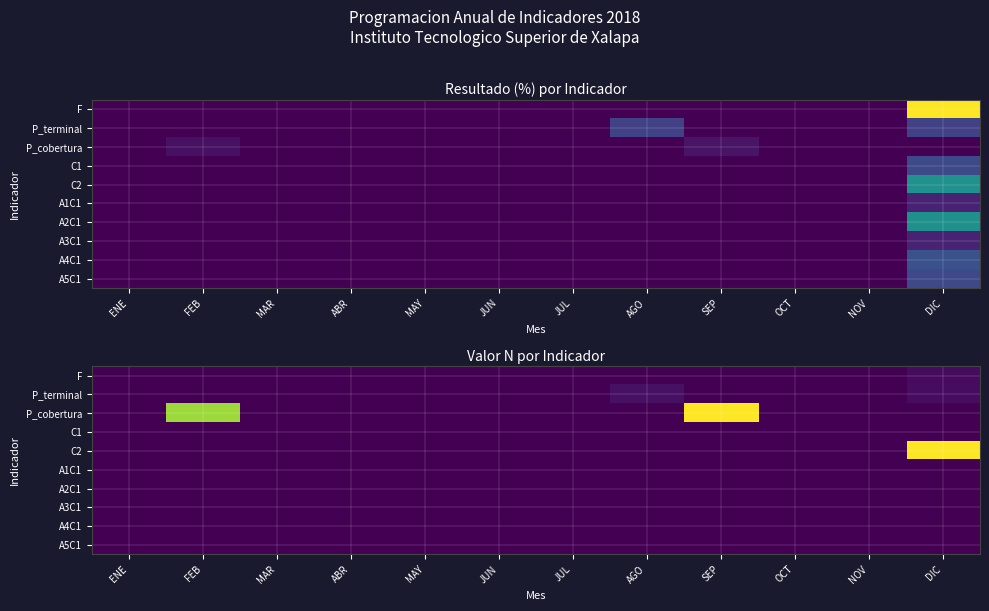

True or false: A1C1 has a value of 0 at SEP.

True